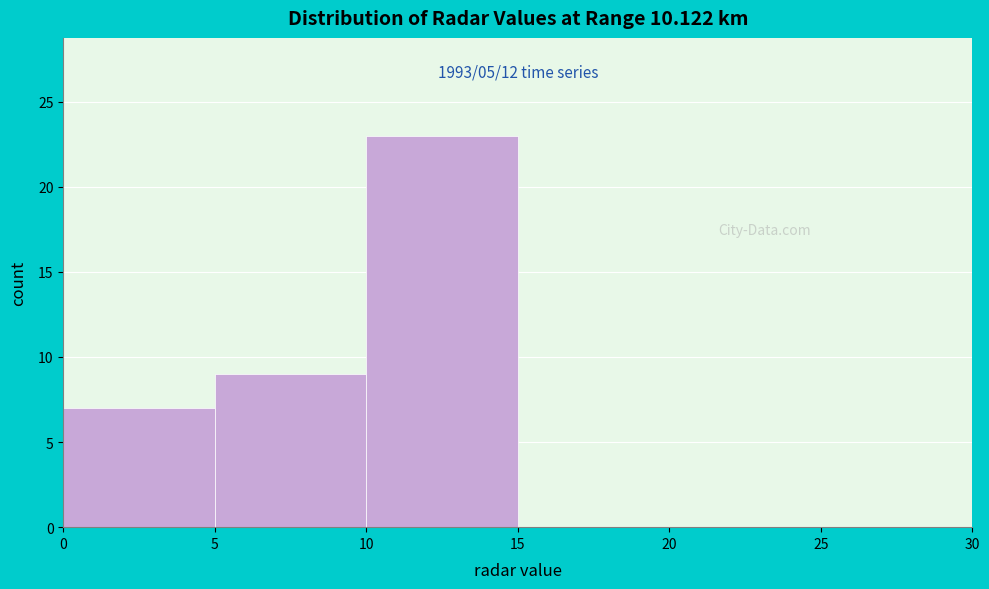

Over which range of the x-axis is the bar tallest?

10 to 15